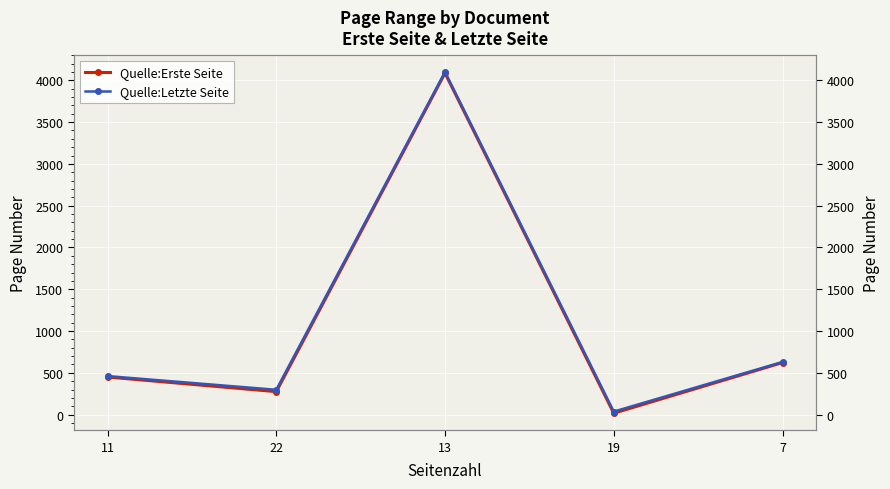

How many interior local valleys does the Quelle:Letzte Seite series have?

2